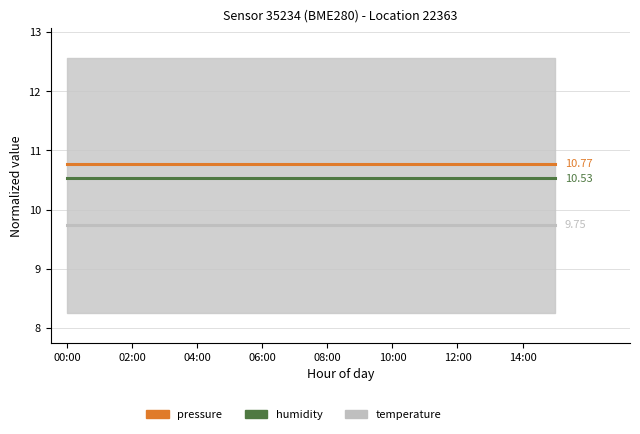

At which category is the sum across all series the highest?

00:00